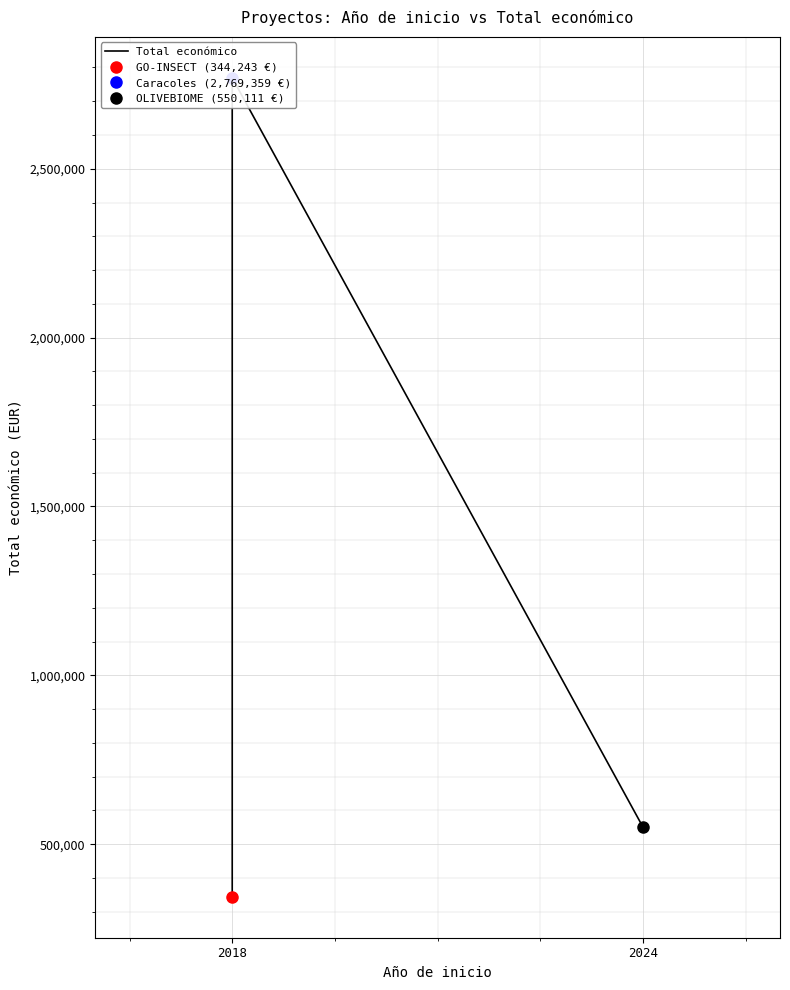

What value does the data have at 2018, to the nearest 50?

344250